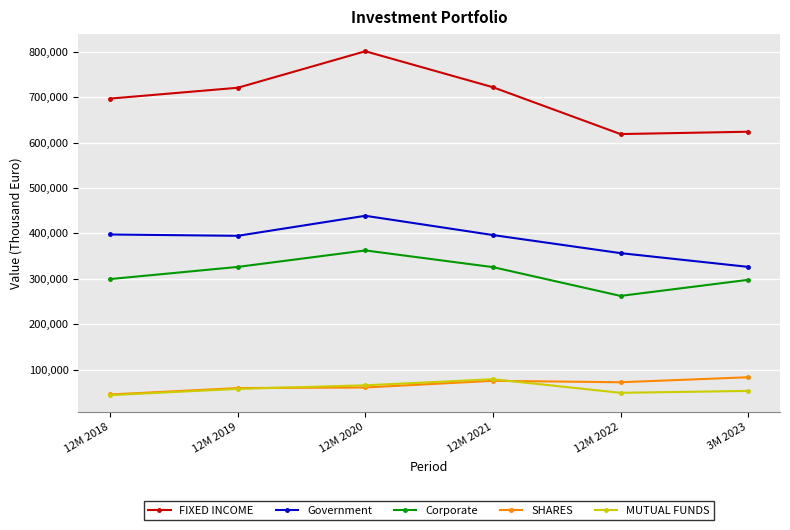

How many data points does each series have?

6